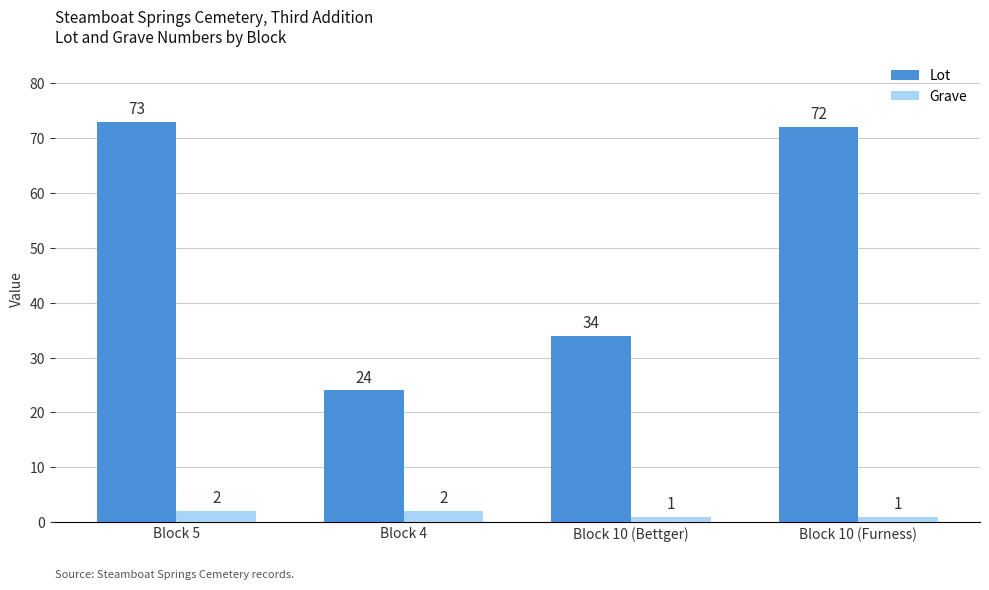

Does the chart contain stacked bars?

No